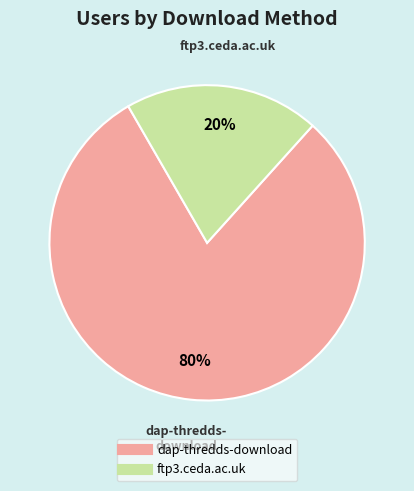

Which category has the smallest portion of the pie?

ftp3.ceda.ac.uk